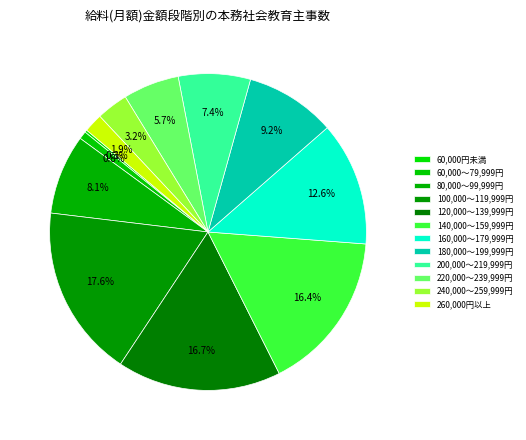

To the nearest percent, what is the combined percentage of 160,000～179,999円 and 220,000～239,999円?

18%